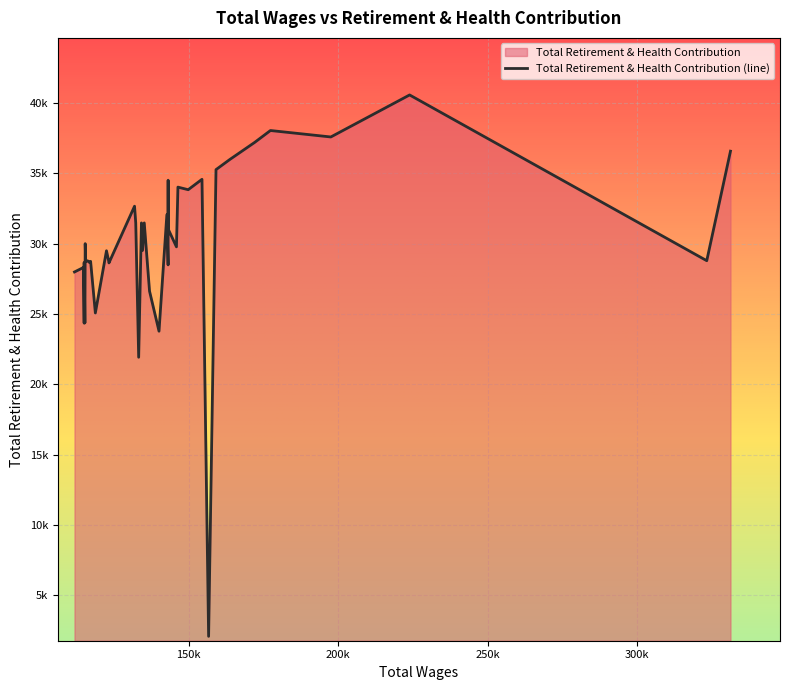

What is the sum of the values at 23 and 15?

56448